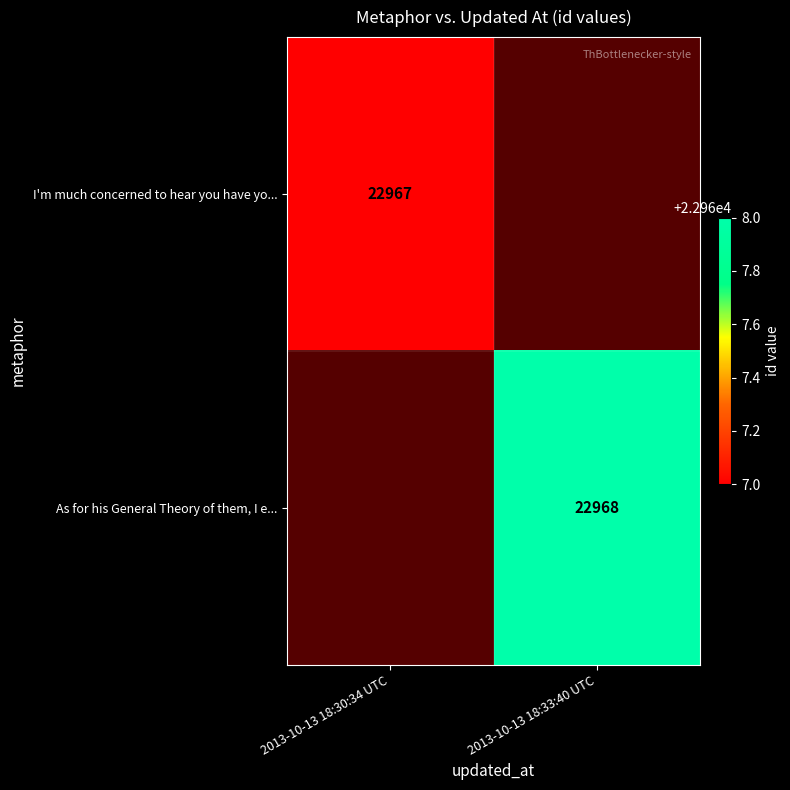

How many categories are shown in the chart?

2